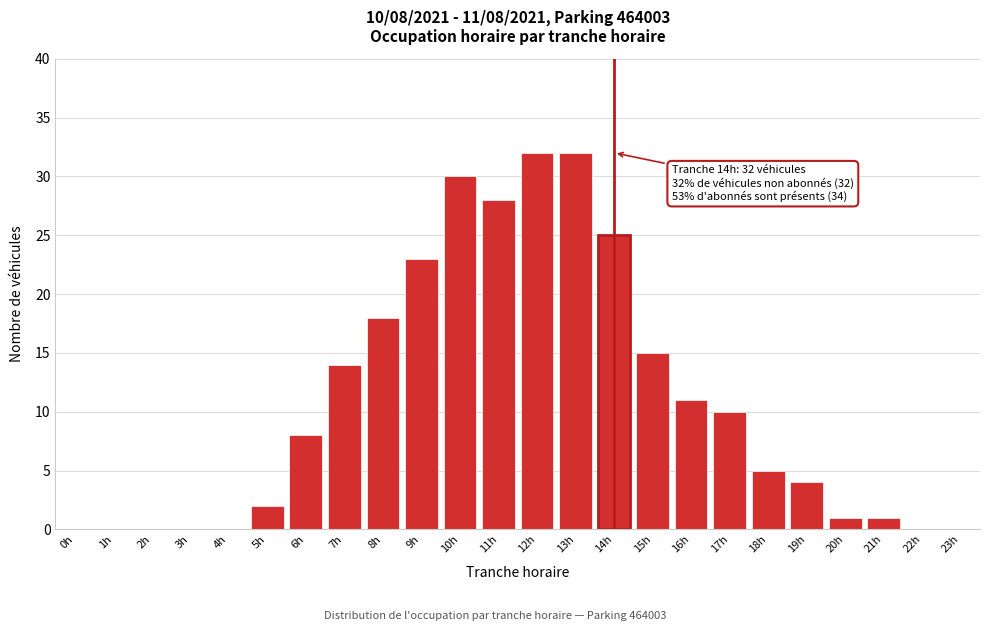

Reading left to right, what are all the values shown in this chart?

0h=0	1h=0	2h=0	3h=0	4h=0	5h=2	6h=8	7h=14	8h=18	9h=23	10h=30	11h=28	12h=32	13h=32	14h=25	15h=15	16h=11	17h=10	18h=5	19h=4	20h=1	21h=1	22h=0	23h=0